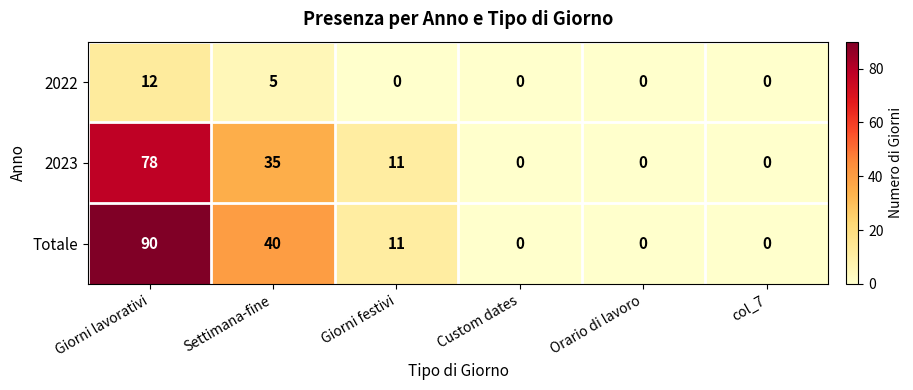

What is the maximum value shown in the chart?

90